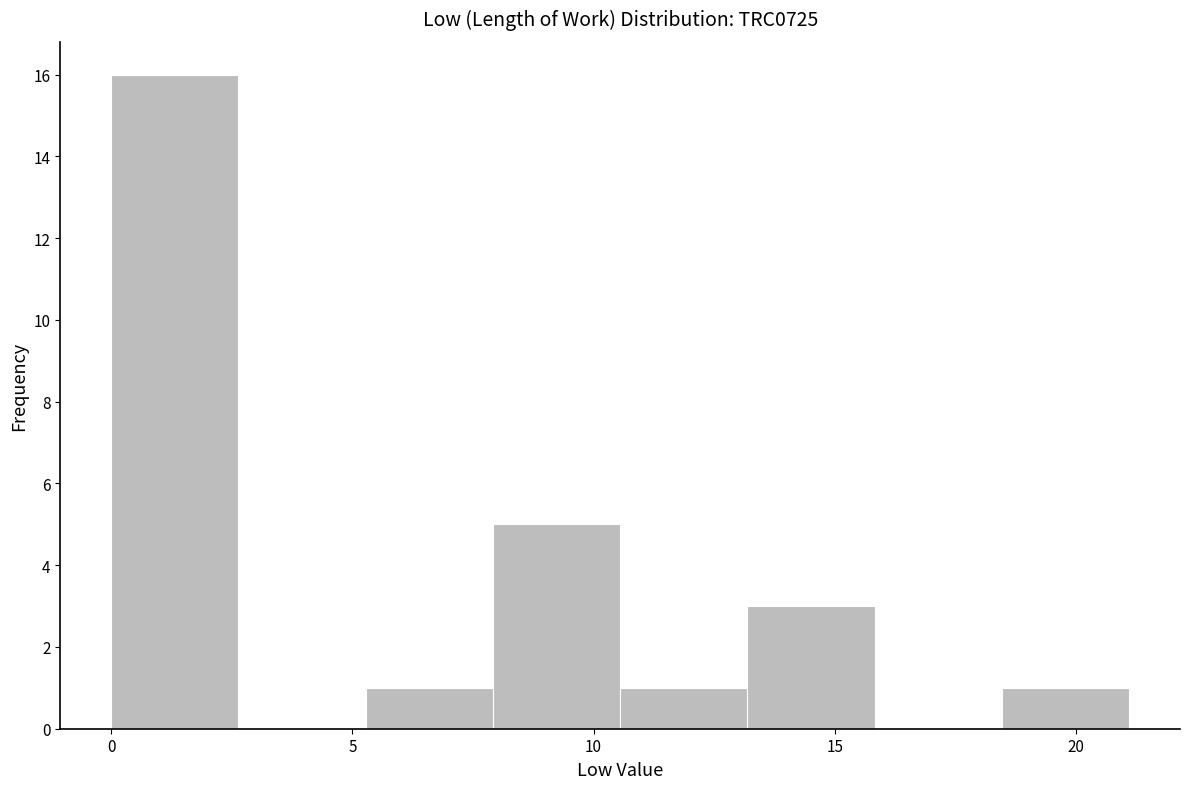

Which range on the x-axis has the tallest bar?

0.0 to 2.5